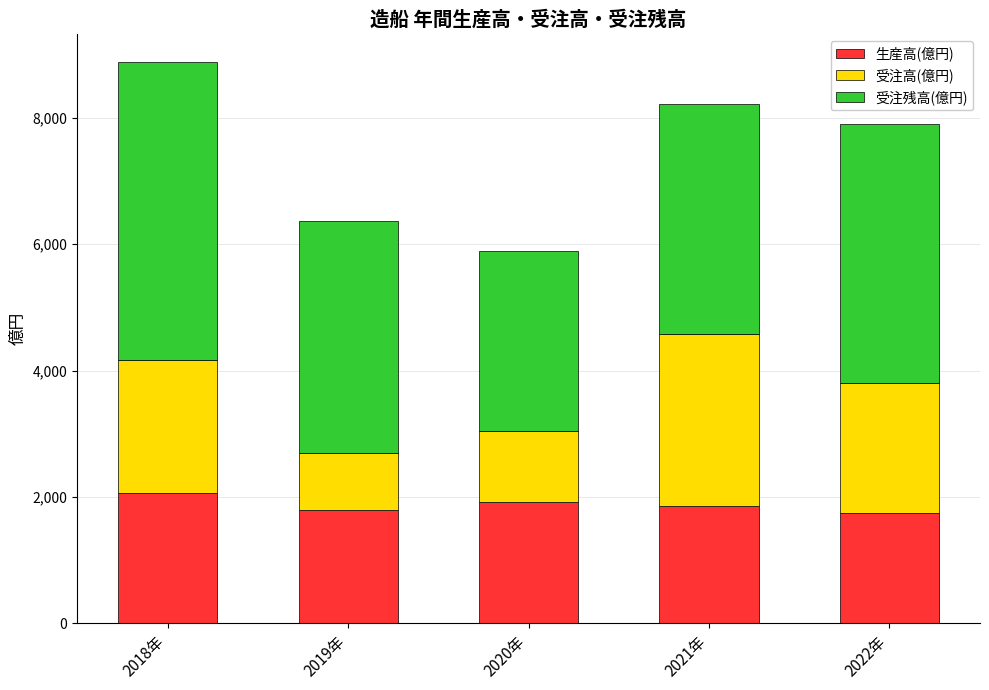

Reading left to right, list the values for the 生産高(億円) series.

2058.7	1793.1	1913.9	1857.7	1748.0